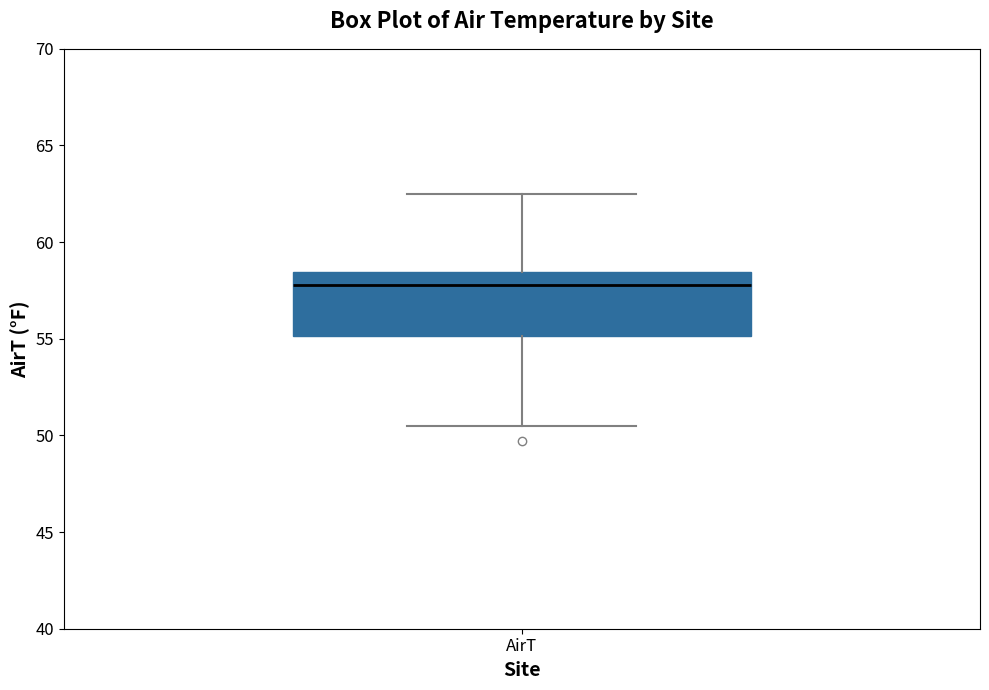

Where does the median line of the box for AirT sit on the y-axis? The values are not printed on the chart, so give them approximately, as read against the axis.

58.0